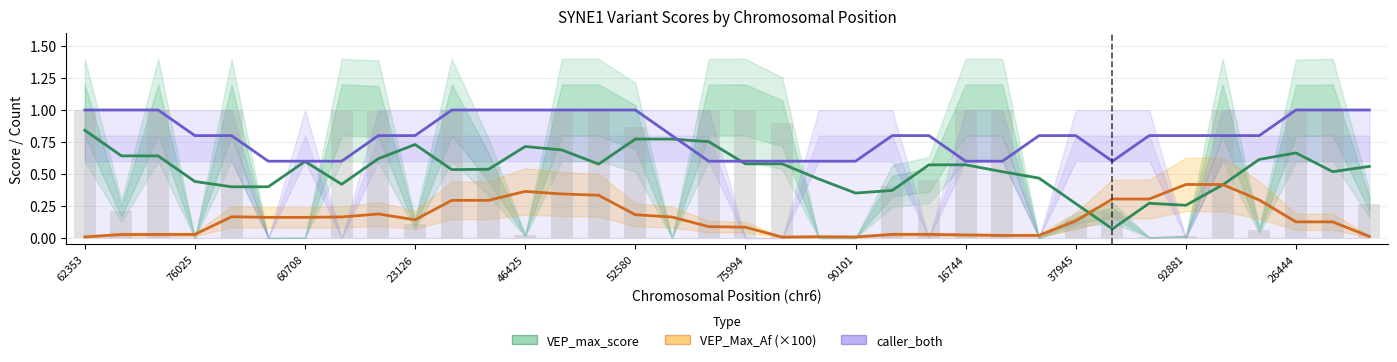

Which series has the largest total across all categories?

caller_both